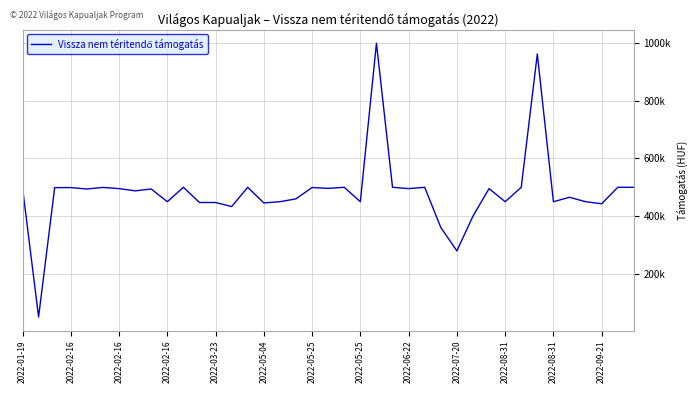

What is the label of the 30th point from the left?

29